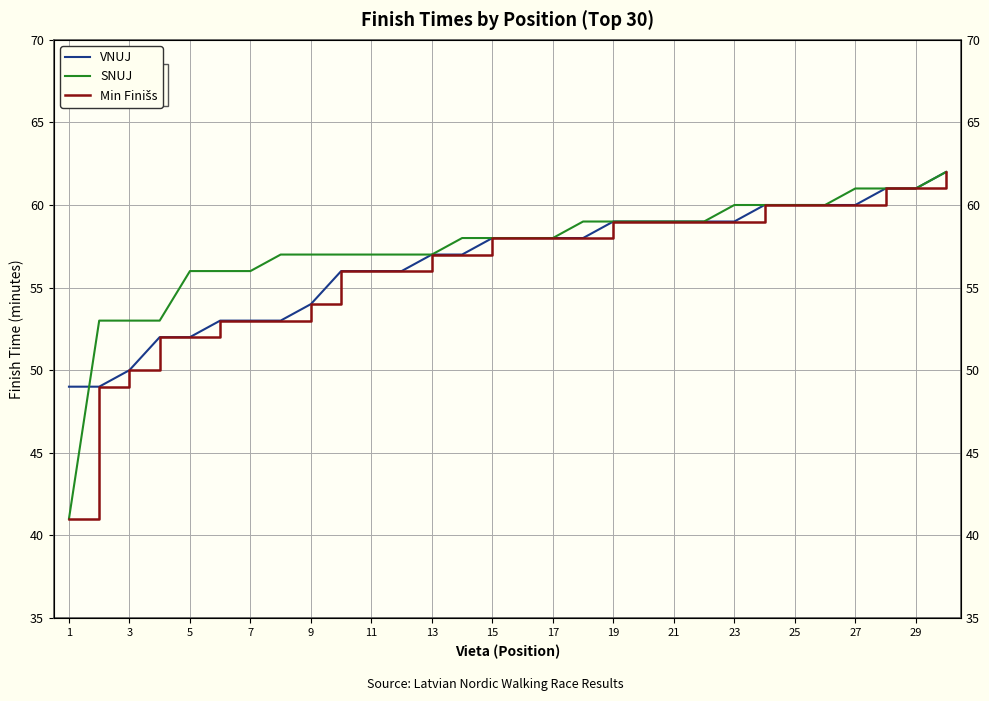

Read the VNUJ value at 11, to the nearest 10.

60